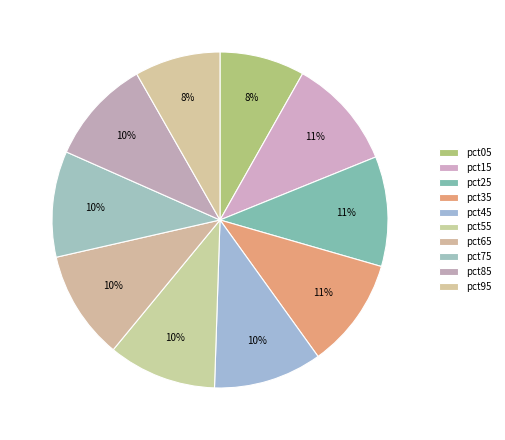

Does pct05 account for over 50% of the chart?

No